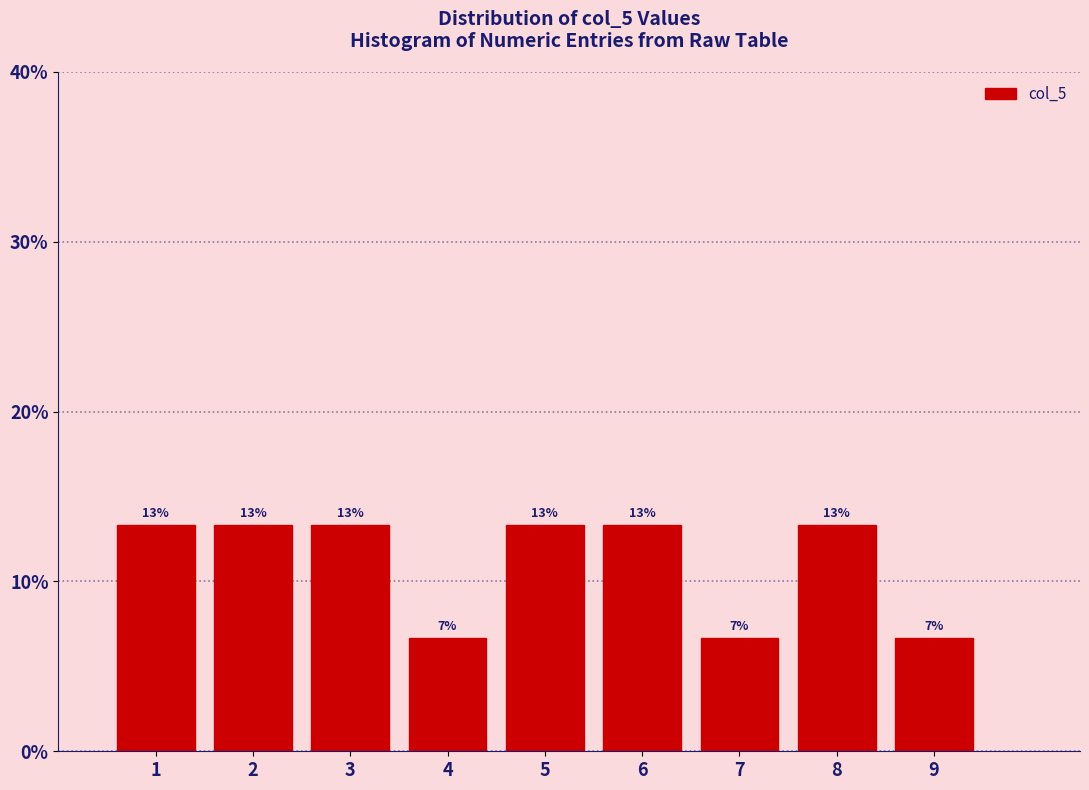

Are the bars horizontal?

No